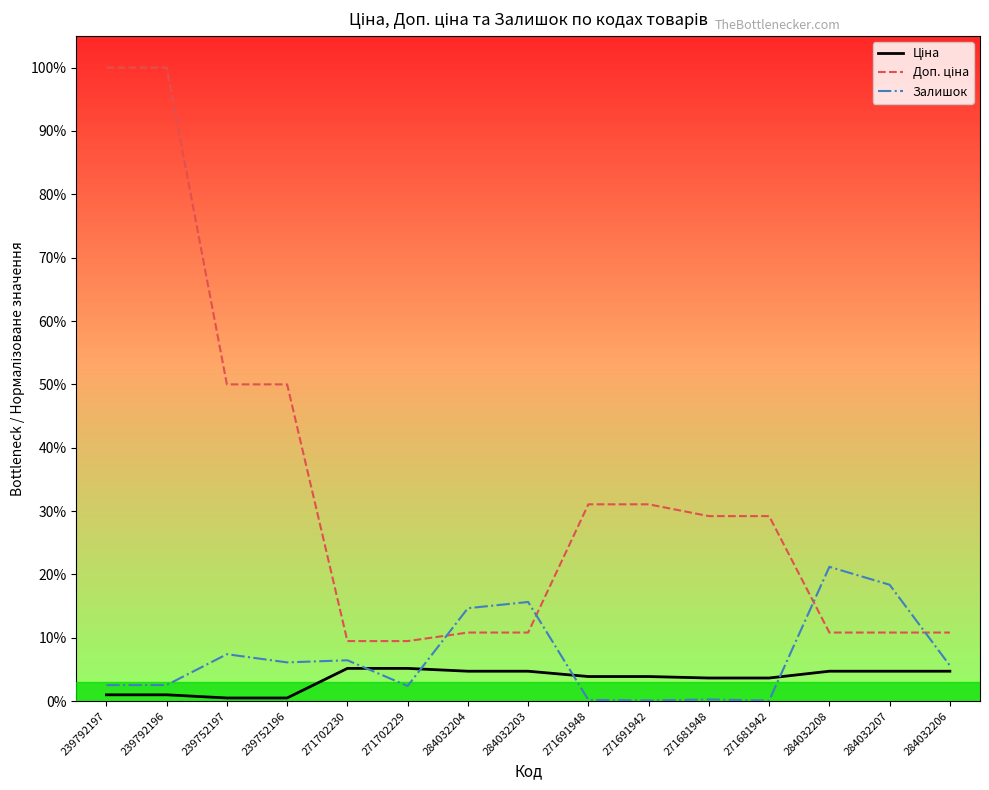

Is it true that Залишок equals 0.3 at 271681948?

True